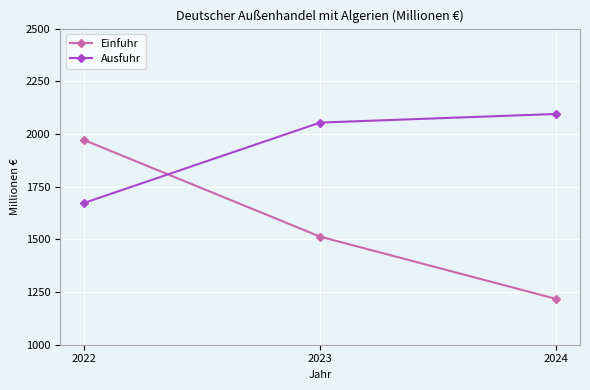

The Ausfuhr series shows 953 at 2022. True or false?

False